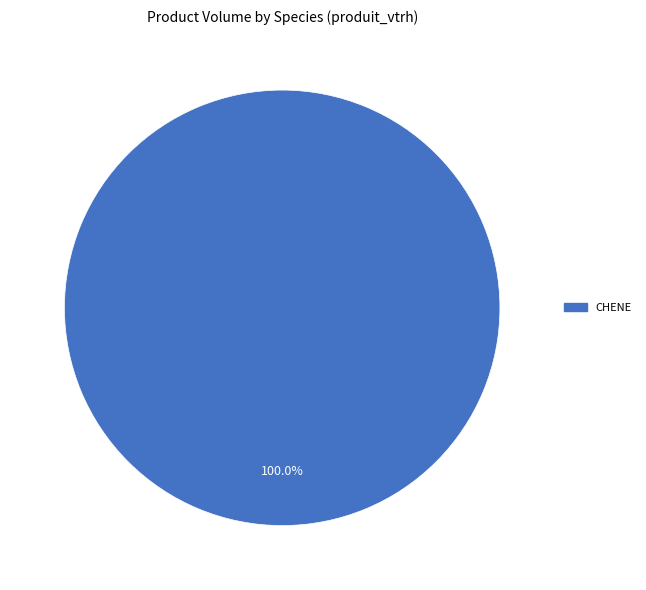

How many slices are in this pie chart?

1